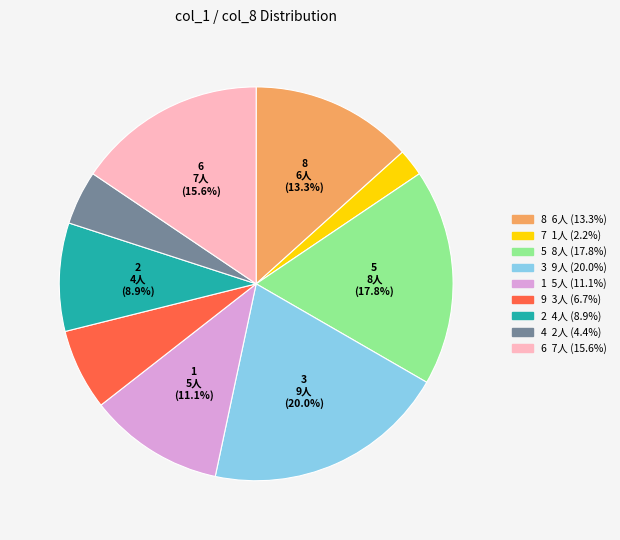

Does any single category account for the majority?

No